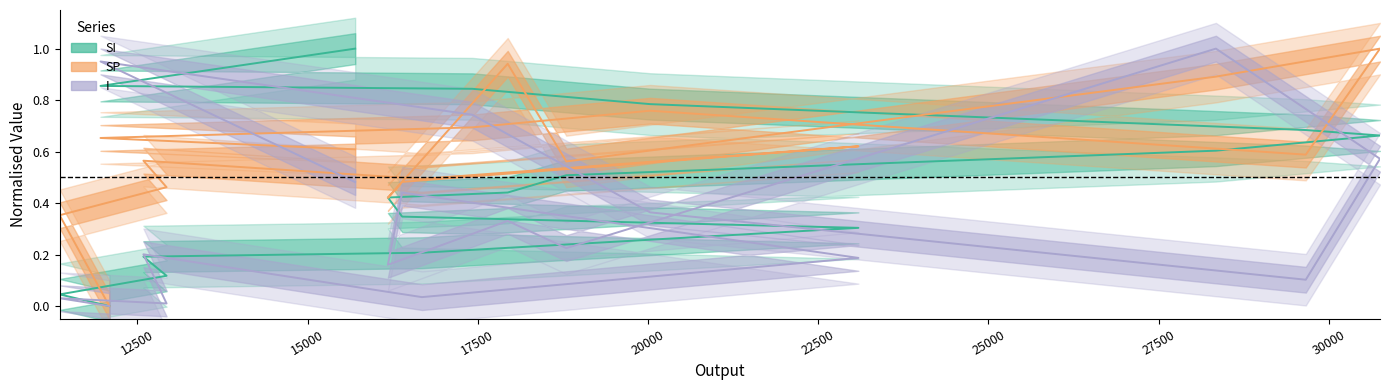

Where do SI and SP first cross each other?

16390 and 16180